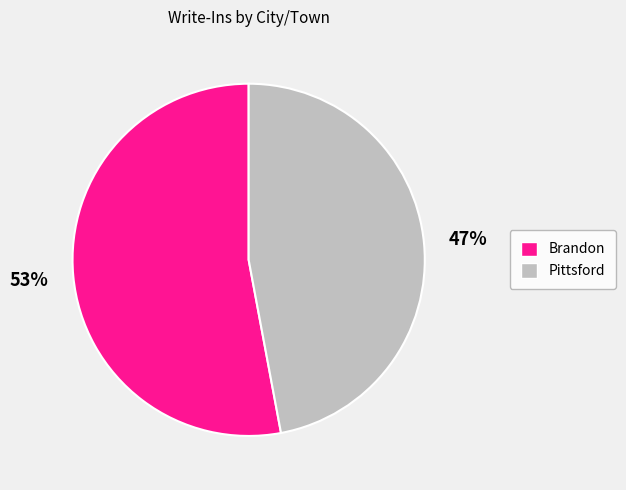

Approximately how many times larger is the value at Pittsford compared to Brandon?

0.9